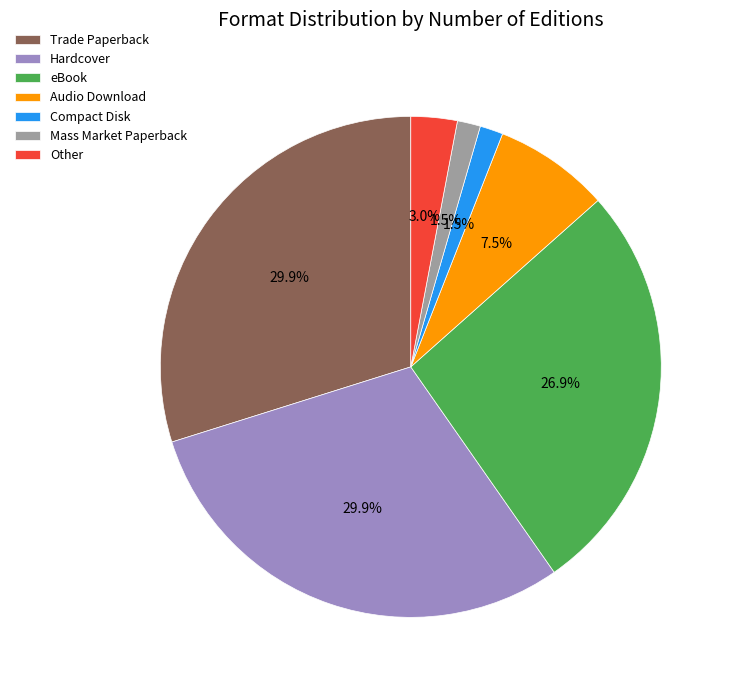

Do Hardcover and Audio Download together represent more than half of the pie?

No